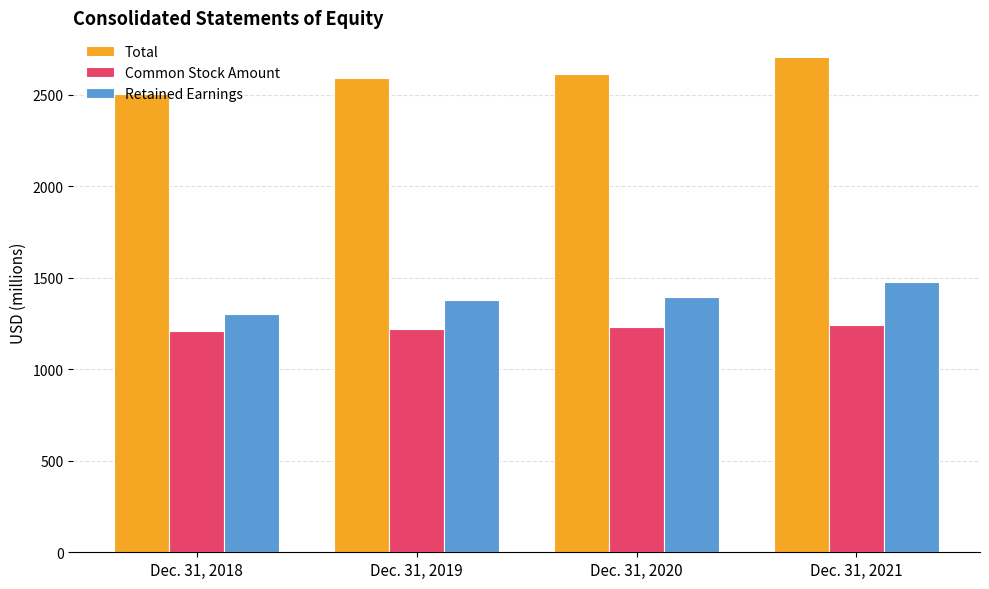

What is the average value of the Total series?

2604